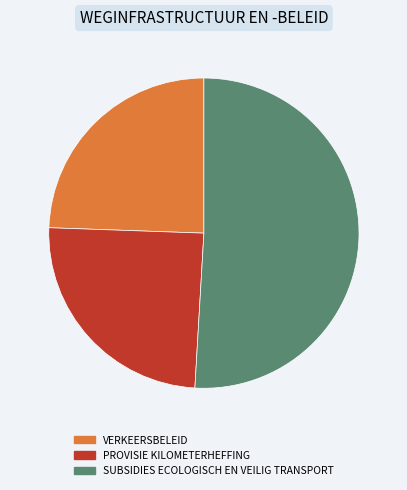

Between SUBSIDIES ECOLOGISCH EN VEILIG TRANSPORT and VERKEERSBELEID, which is larger?

SUBSIDIES ECOLOGISCH EN VEILIG TRANSPORT